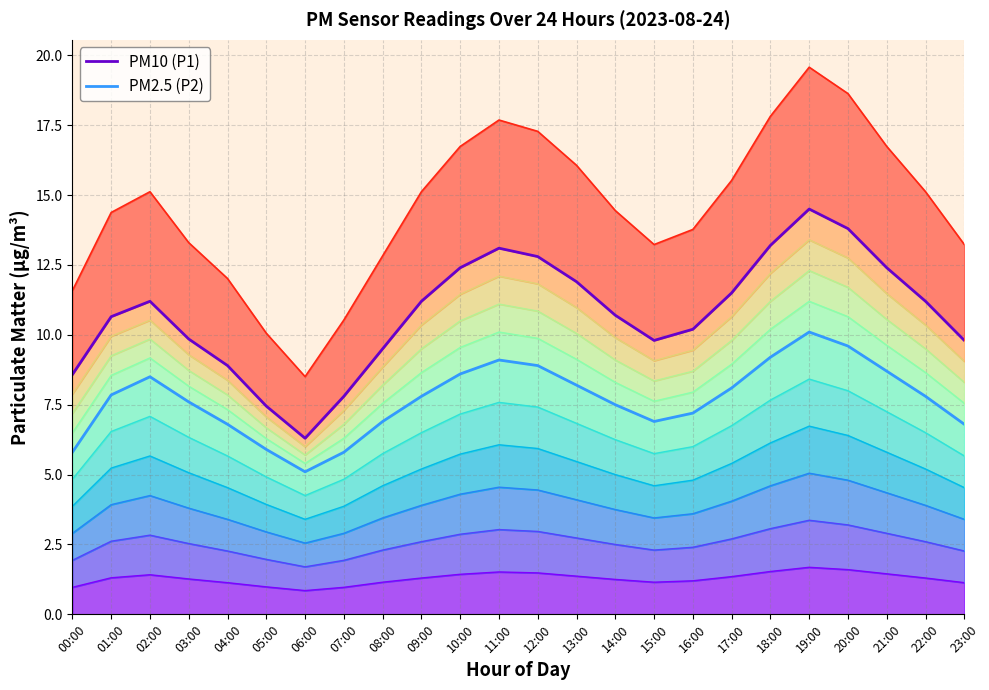

What is the difference between the highest and lowest values at 14:00?

3.2